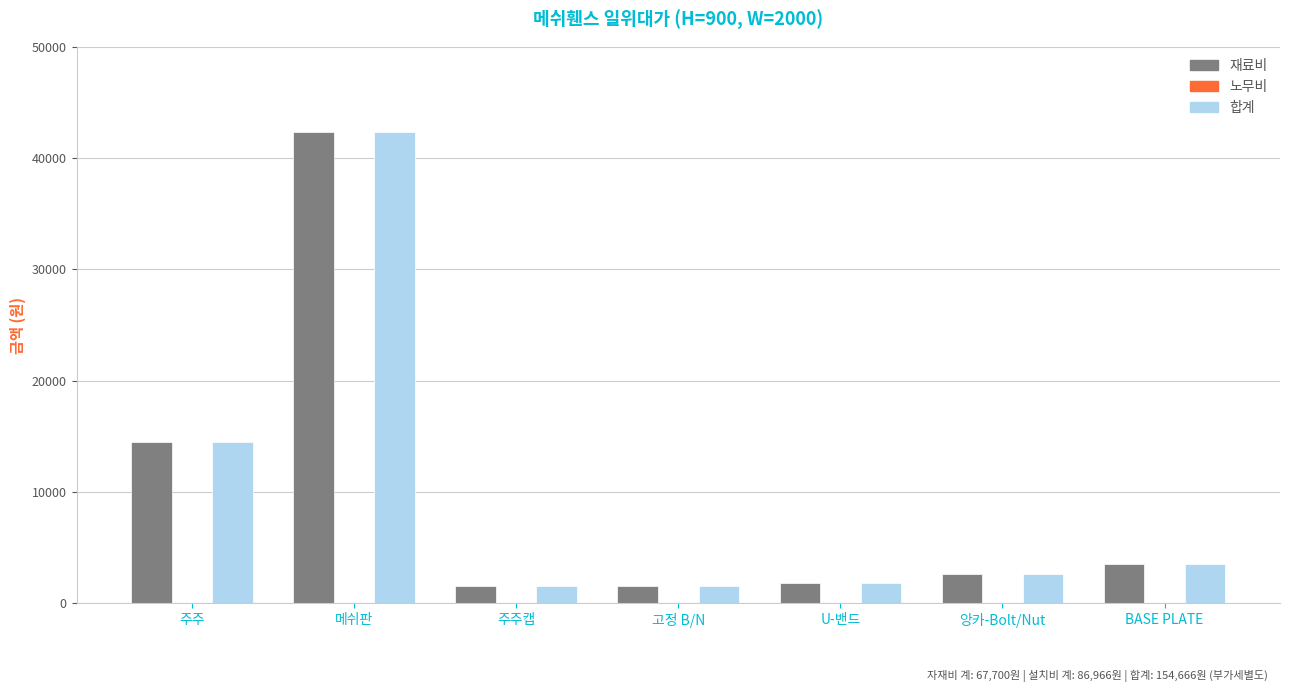

Which category has the highest value in the 합계 series?

메쉬판